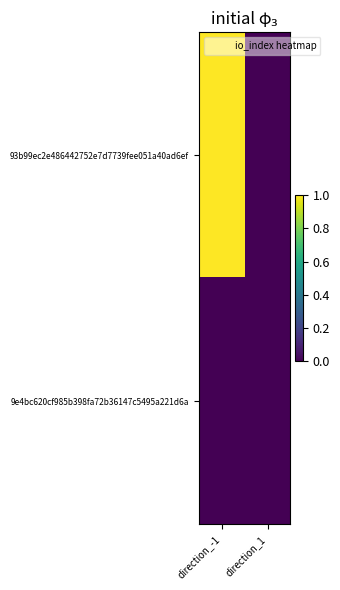

List the series in order of their overall mean, lowest first.

9e4bc620cf985b398fa72b36147c5495a221d6a, 93b99ec2e486442752e7d7739fee051a40ad6ef